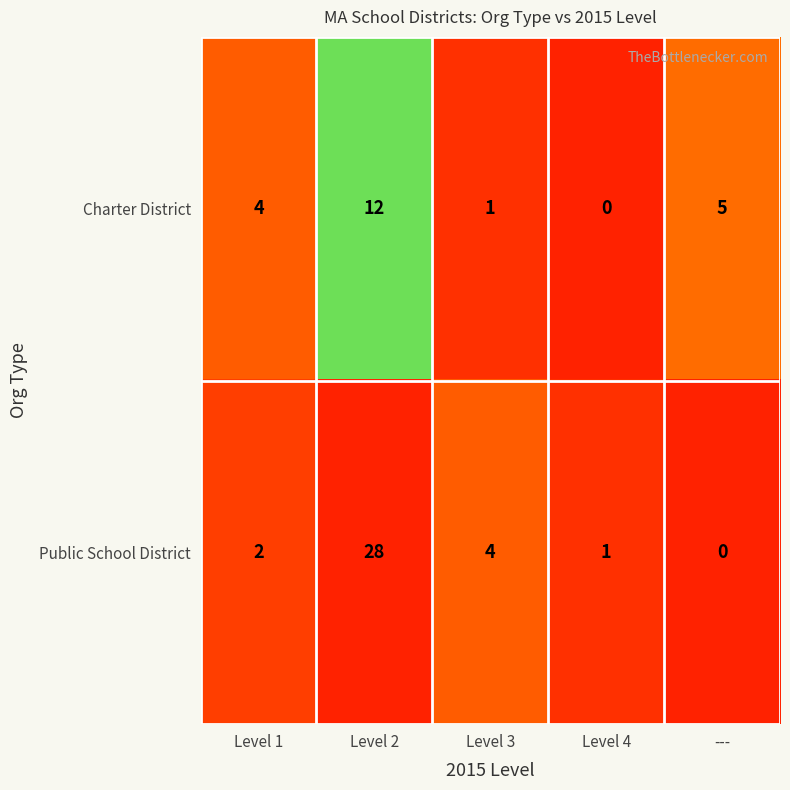

True or false: Public School District has a value of 1 at Level 1.

False